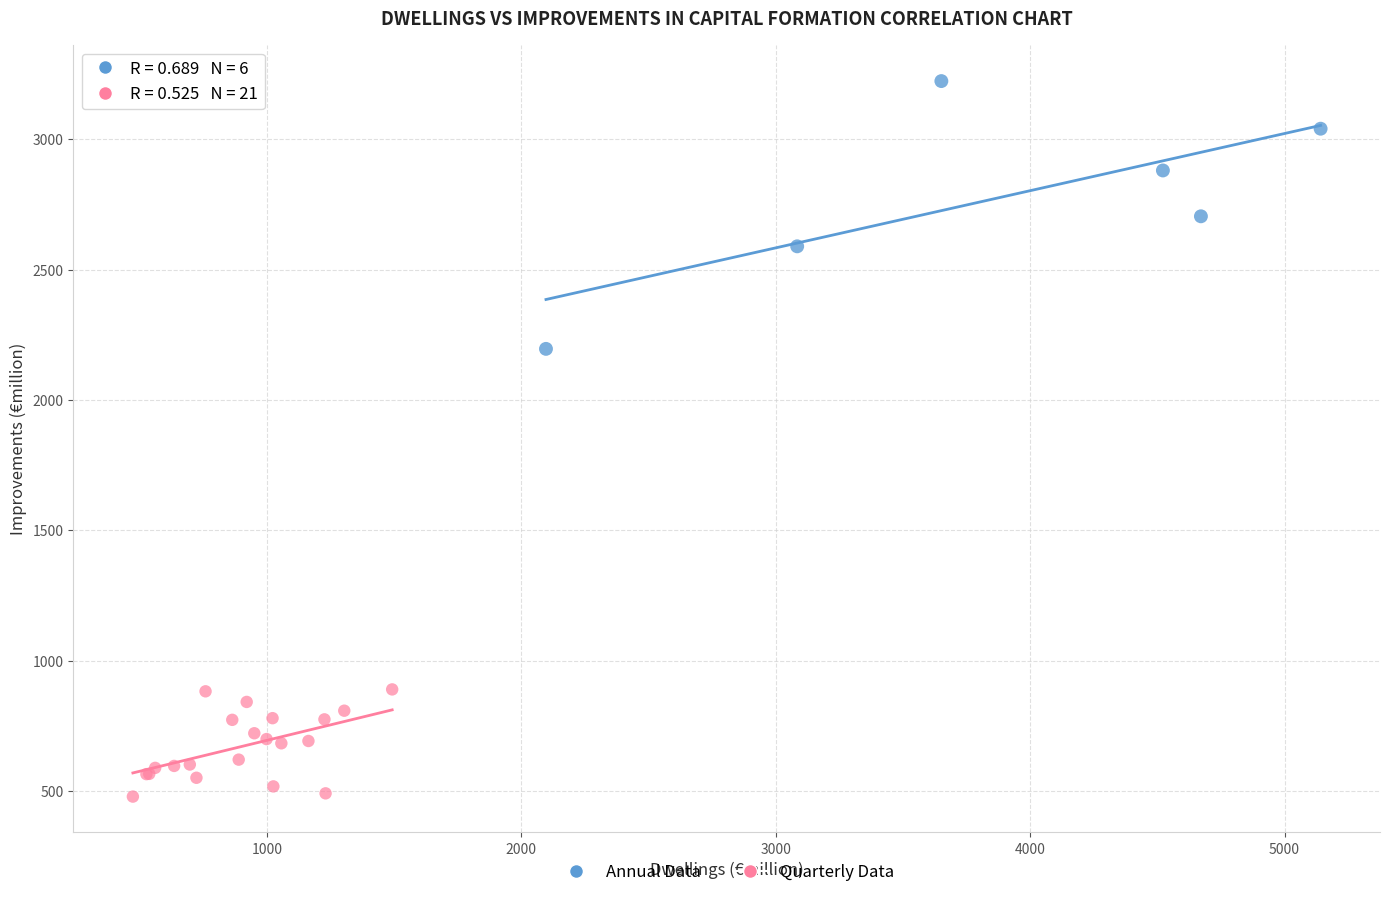

Which series reaches the maximum Y coordinate?

Annual Data